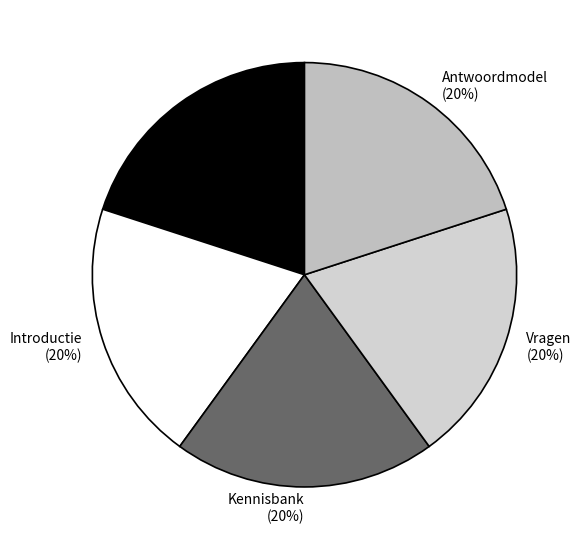

The Schemerschakelaar slice represents 20% of the pie. True or false?

True